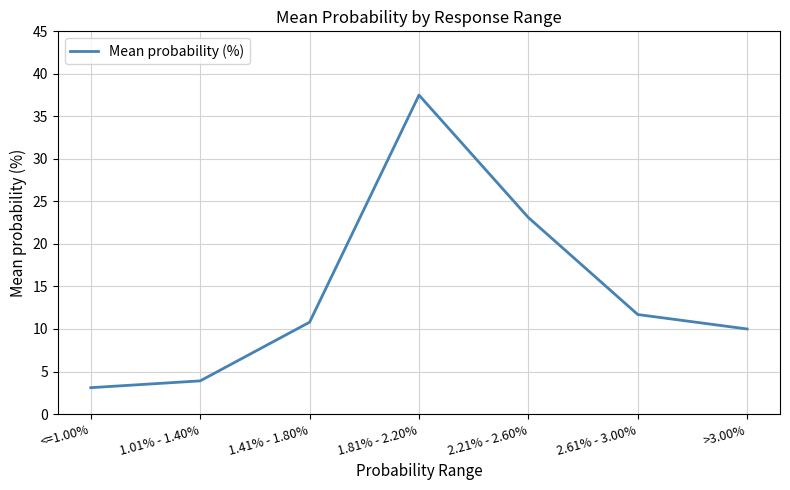

At which category does the data reach its first local peak?

1.81% - 2.20%